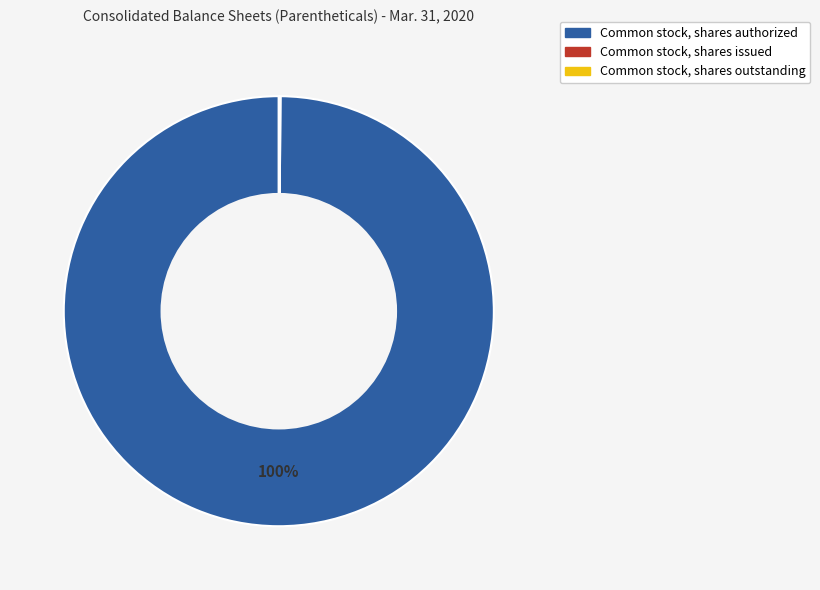

To the nearest percent, what is the difference between the largest and smallest slice percentages?

100%